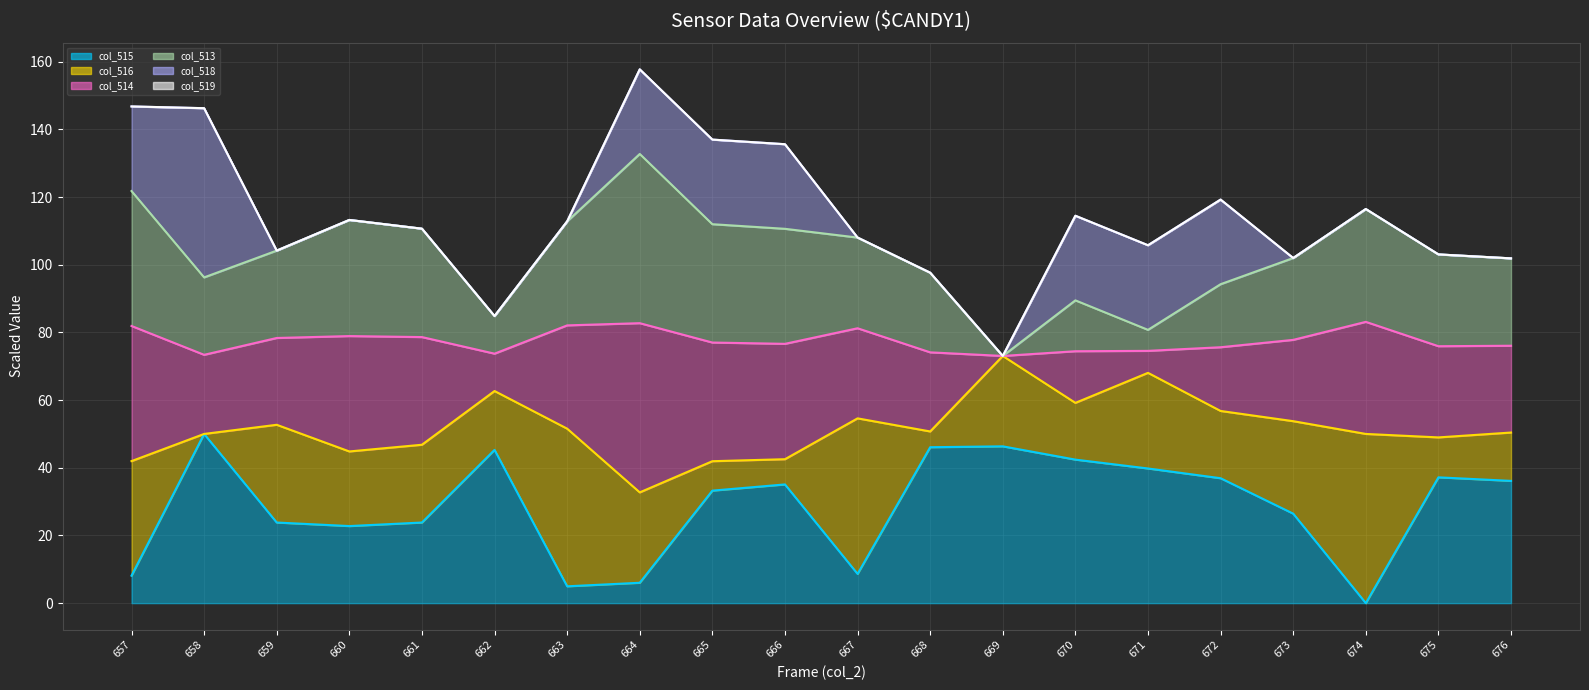

Which series changed the most between 663 and 665?

col_515 (line)